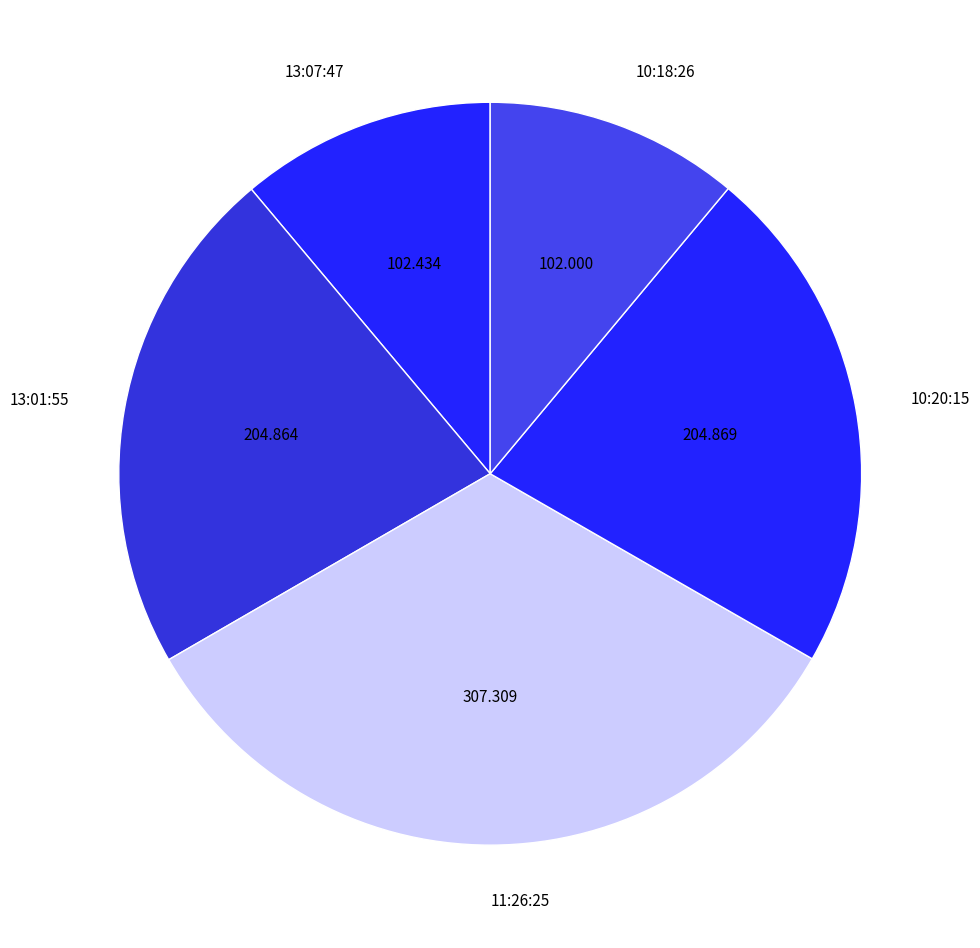

Is the sum of 10:18:26 and 13:01:55 greater than half?

No